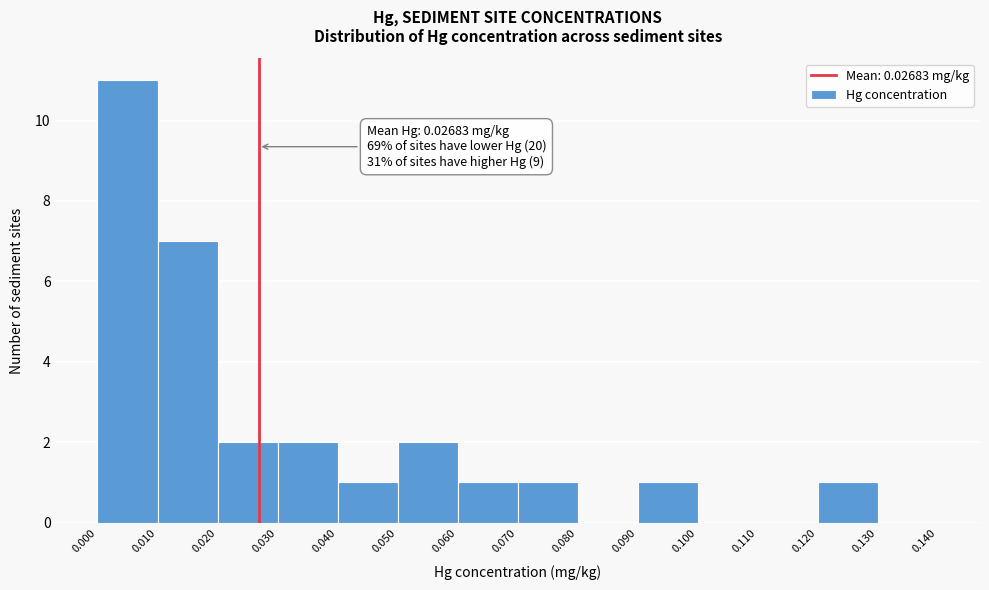

Which range on the x-axis has the tallest bar?

0.000 to 0.010